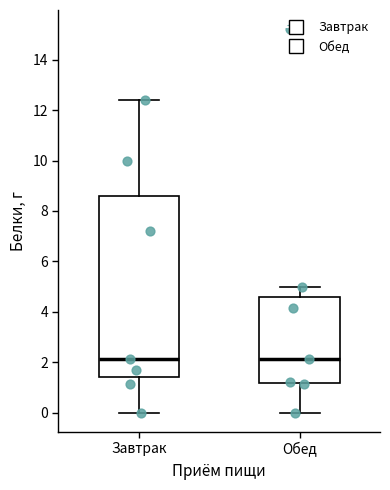

Which box is the tallest, from its lower edge to its upper edge?

Завтрак